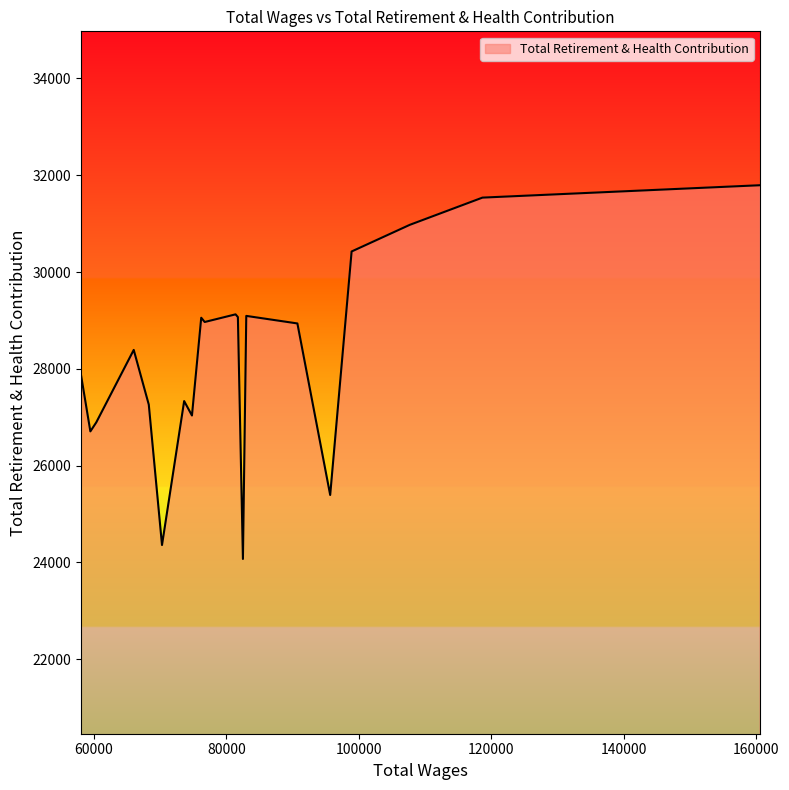

What is the maximum value shown in the chart?

31794